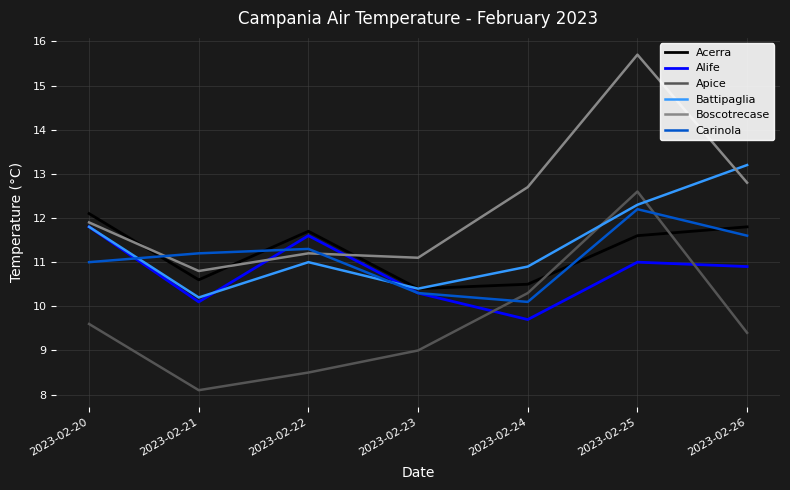

What is the difference between the highest and lowest values at 2023-02-23?

2.1